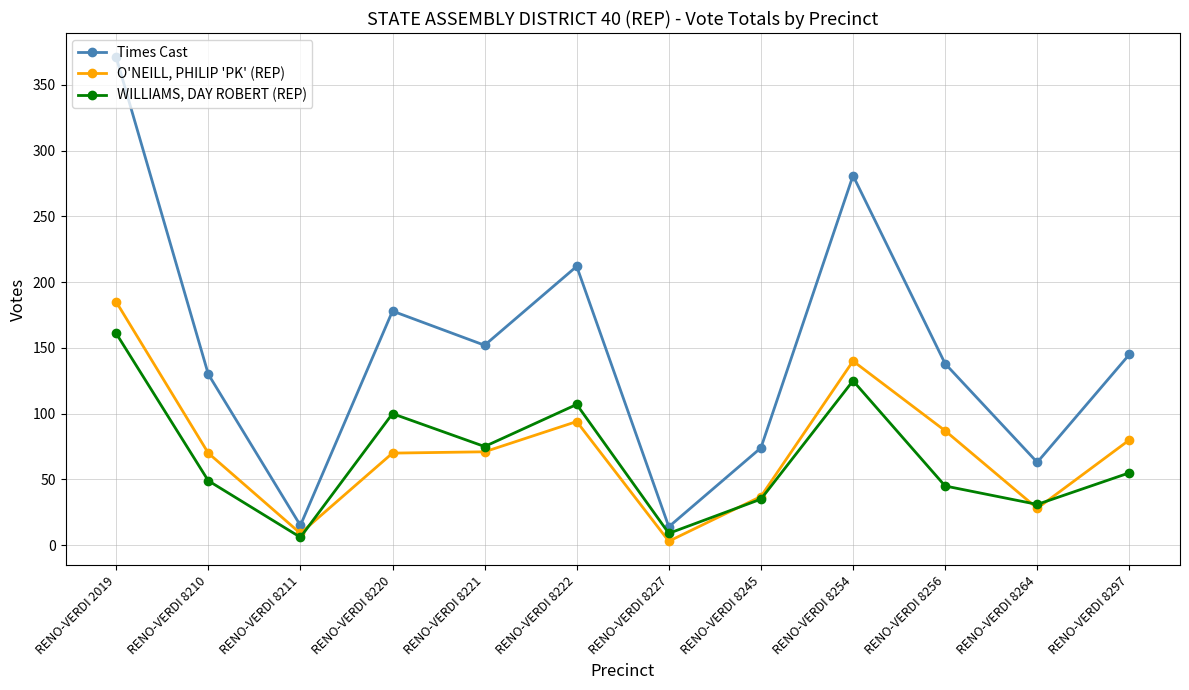

At which category does Times Cast reach its first local peak?

RENO-VERDI 8220